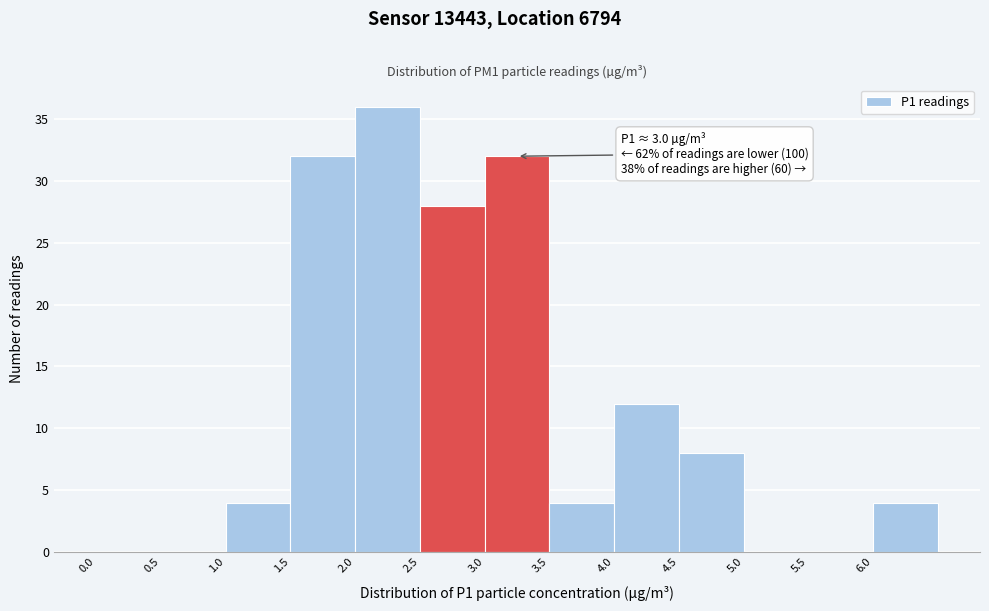

Over which range of the x-axis is the bar tallest?

2.0 to 2.5